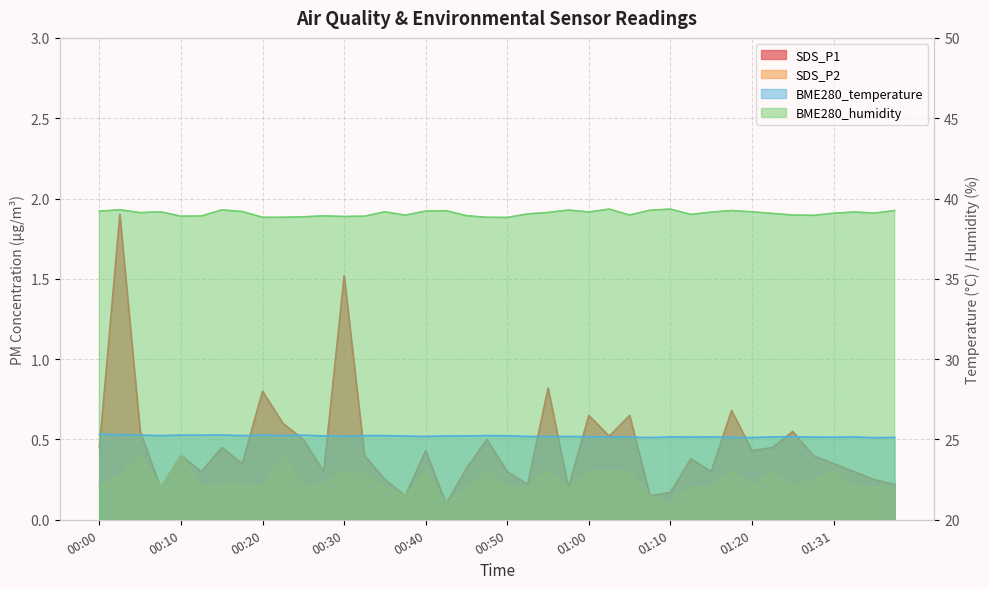

How many lines are shown in the chart?

4